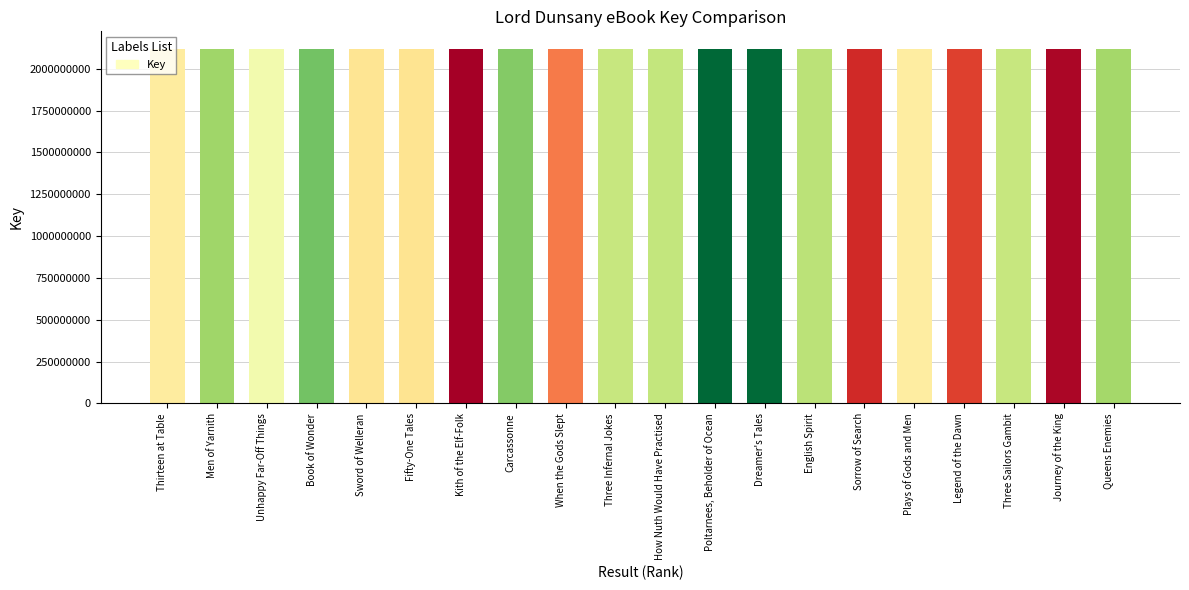

How many data points does each series have?

20